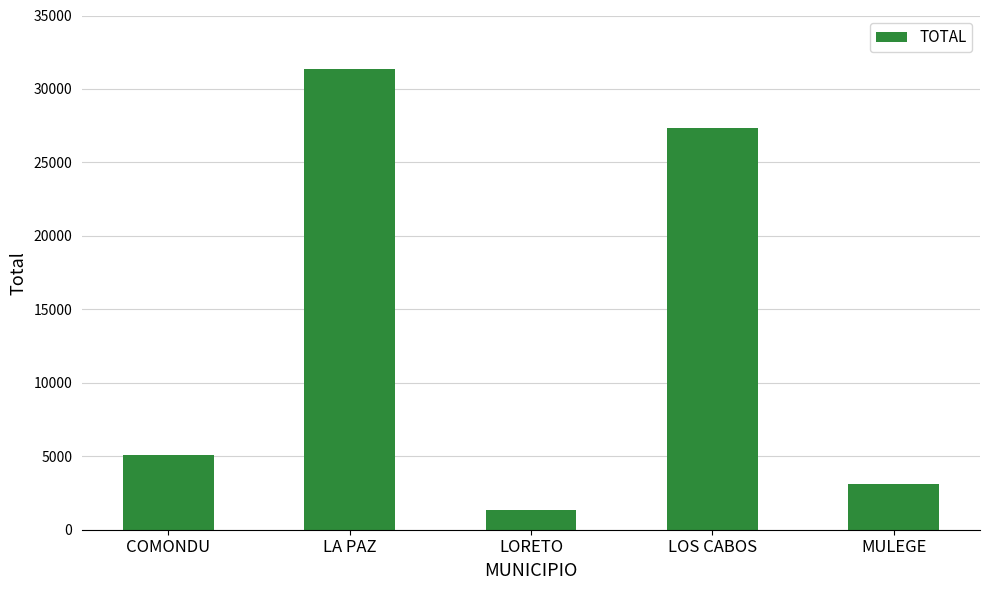

What is the difference between the second highest and minimum values?

26014